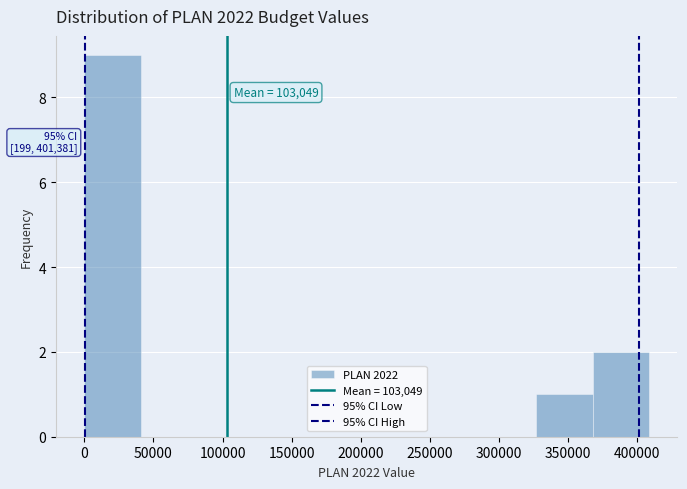

Over which range of the x-axis is the bar tallest?

0 to 40000